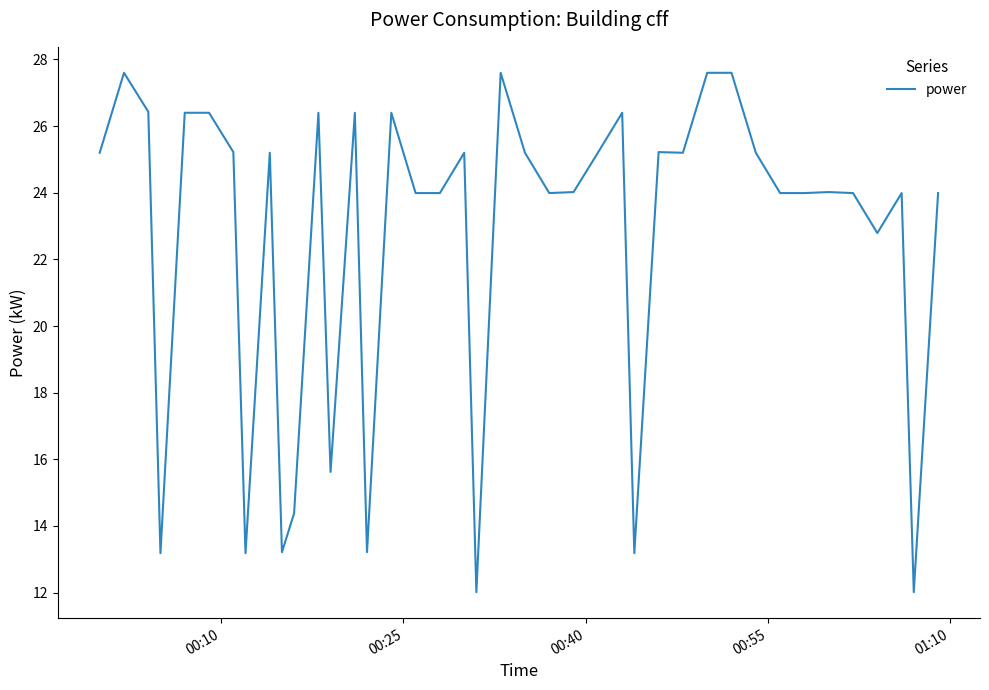

What is the difference between the second highest and second lowest values?

15.6